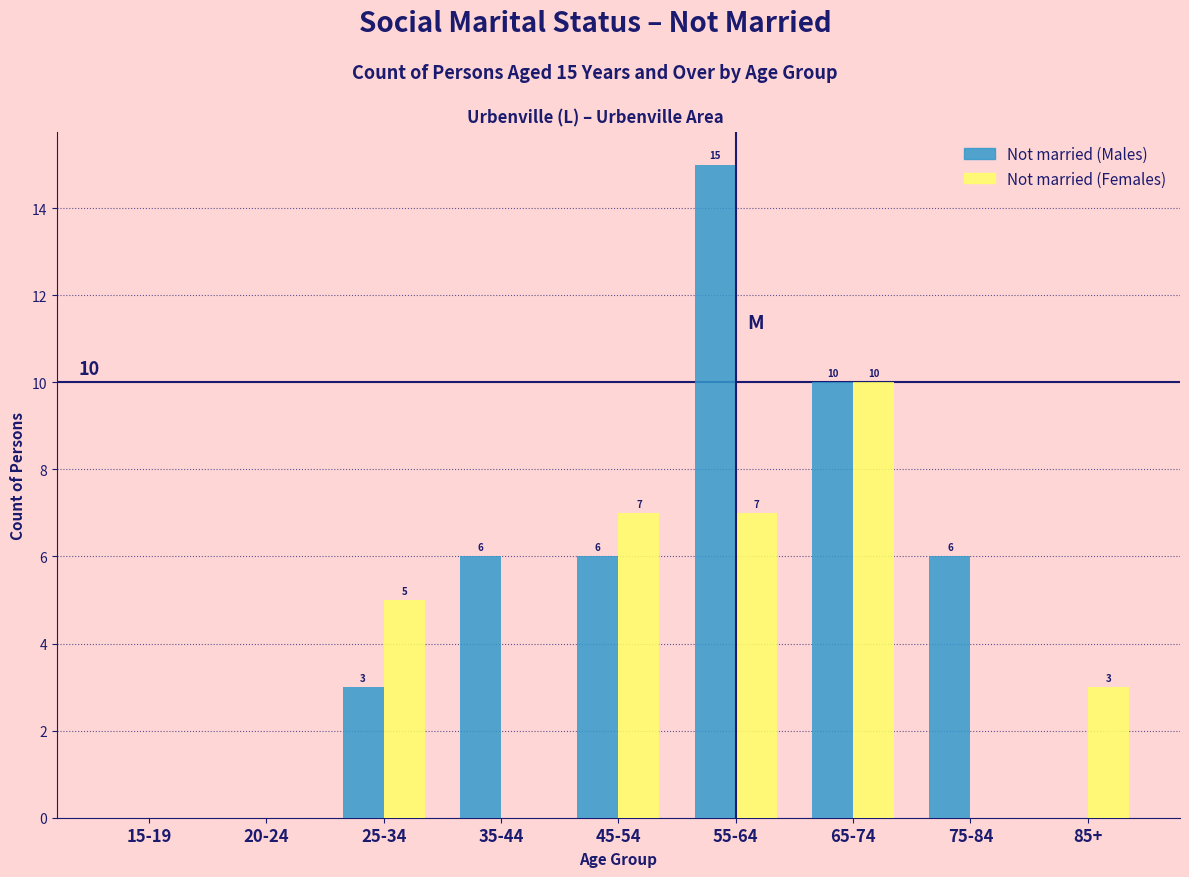

Reading left to right, transcribe all the data shown in this chart.

Not married (Males): 15-19=0	20-24=0	25-34=3	35-44=6	45-54=6	55-64=15	65-74=10	75-84=6	85+=0
Not married (Females): 15-19=0	20-24=0	25-34=5	35-44=0	45-54=7	55-64=7	65-74=10	75-84=0	85+=3